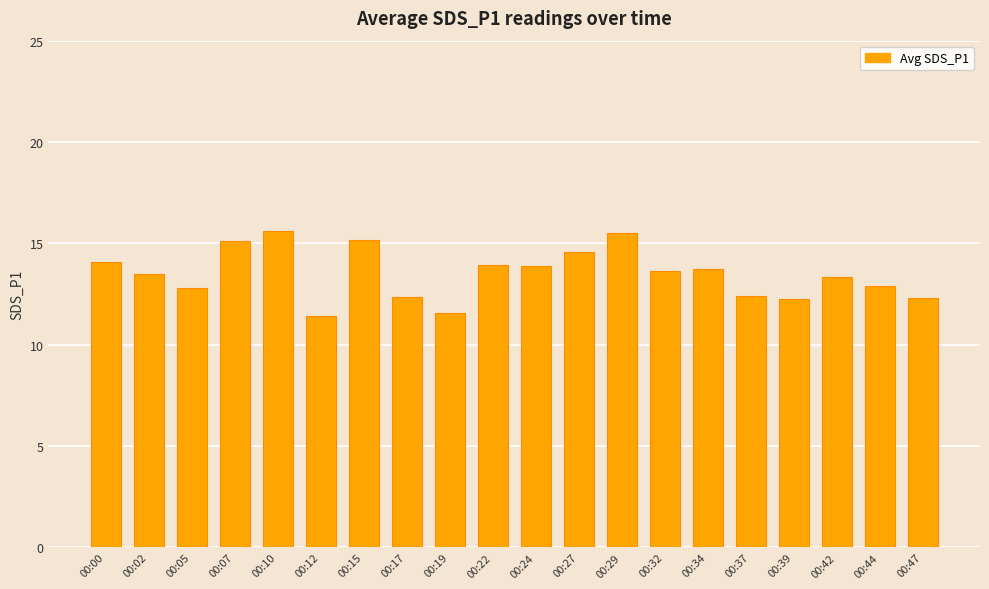

What is the change in value from 00:37 to 00:39?

-0.2